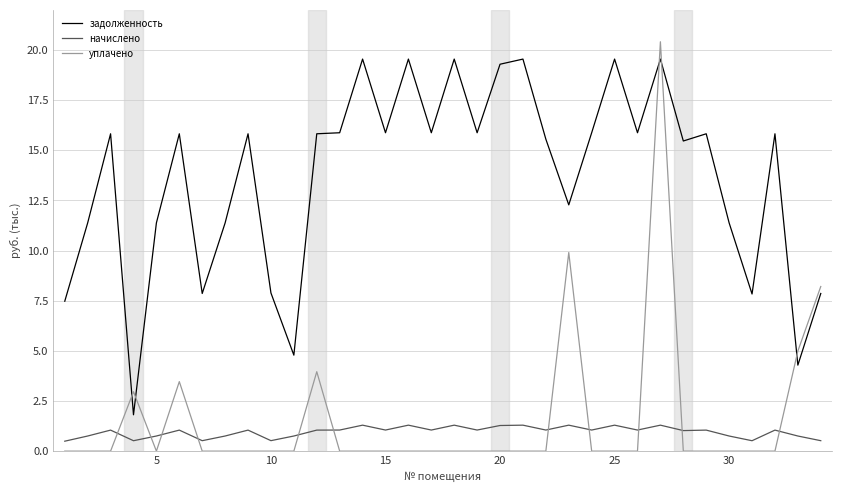

True or false: задолженность and начислено intersect in this chart.

False